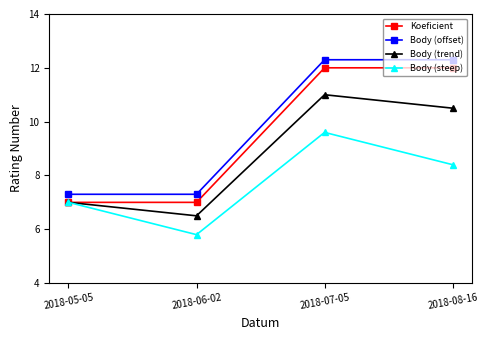

What is the difference between the second highest and minimum values in the Body (offset) series?

5.0